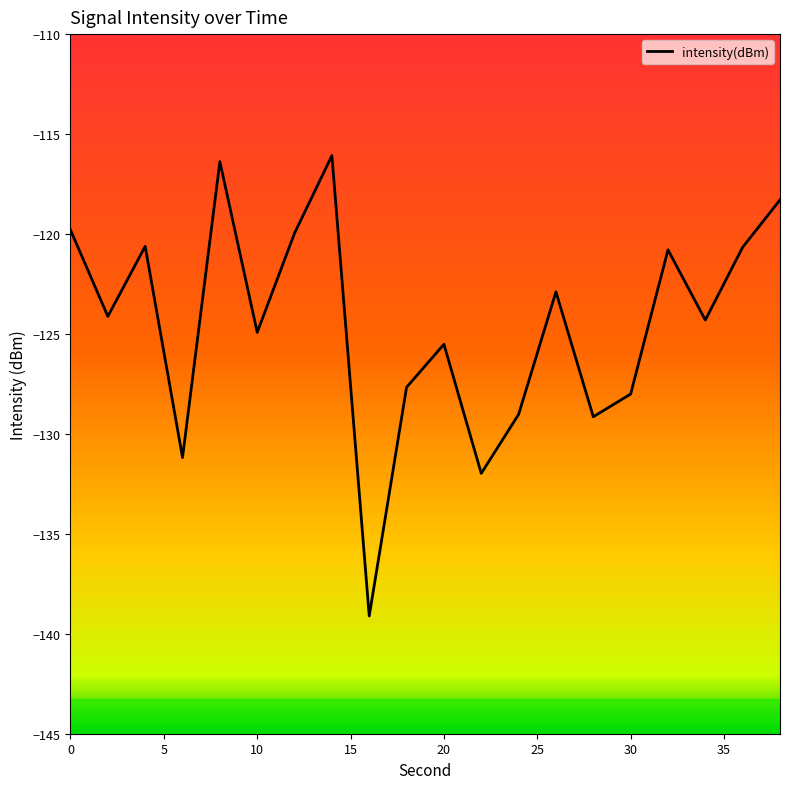

What is the difference between the maximum and minimum values?

23.0